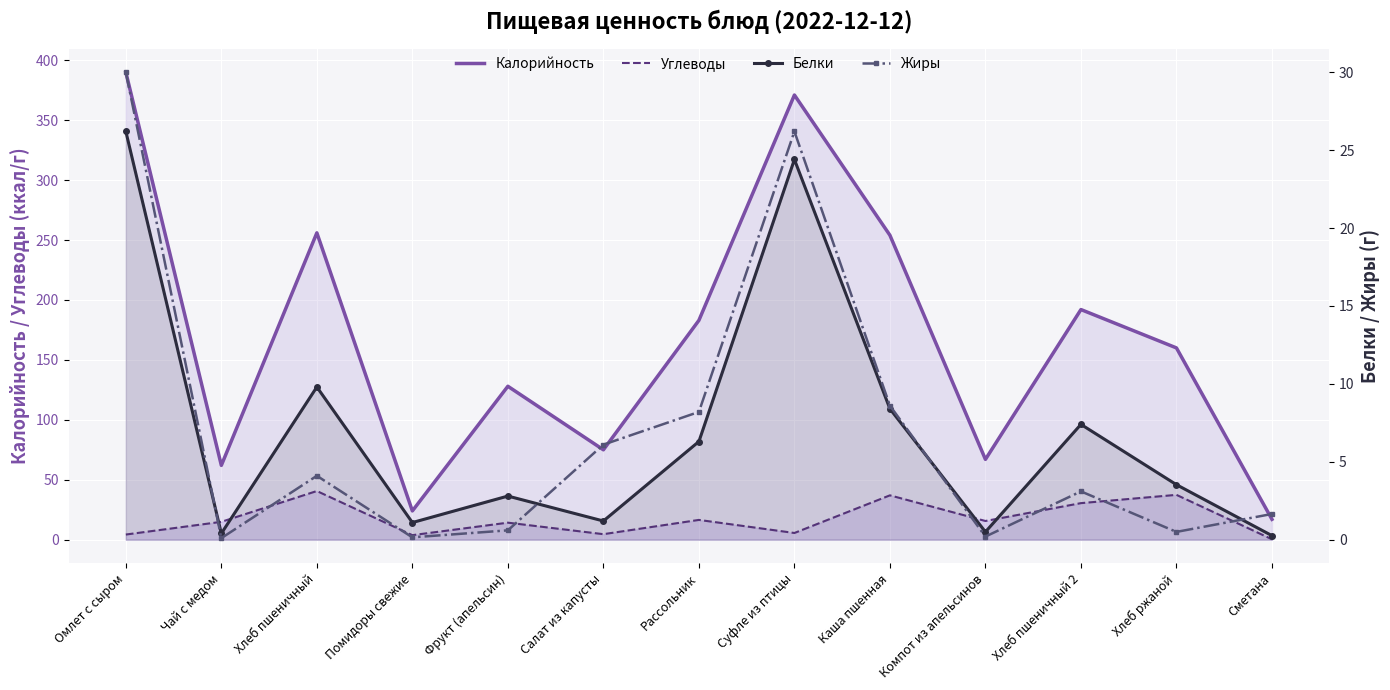

At which label does Углеводы reach its peak?

Хлеб пшеничный